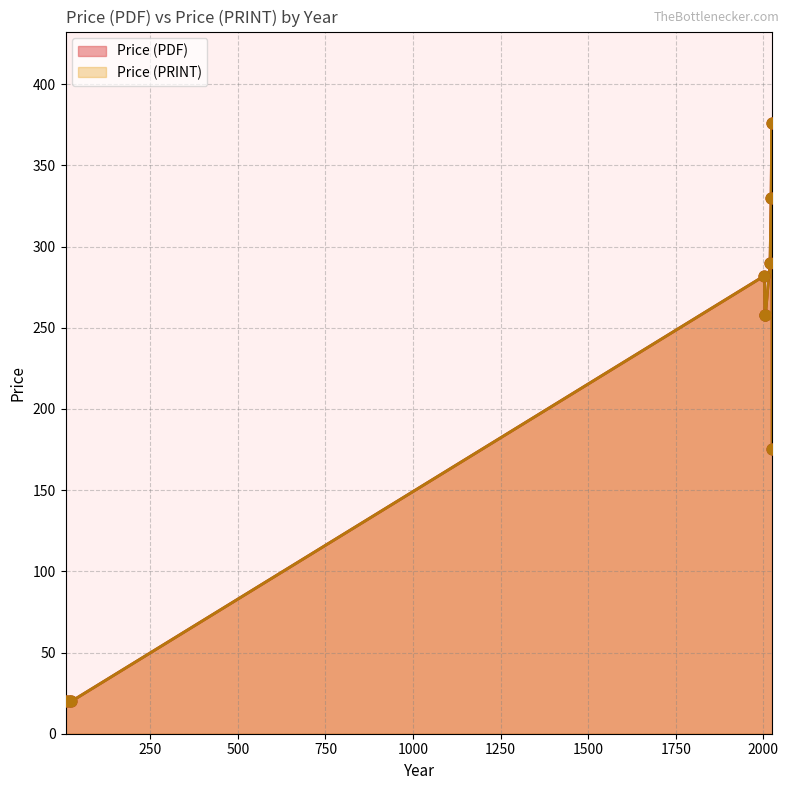

What is the total value across all series at 2004?

516.0